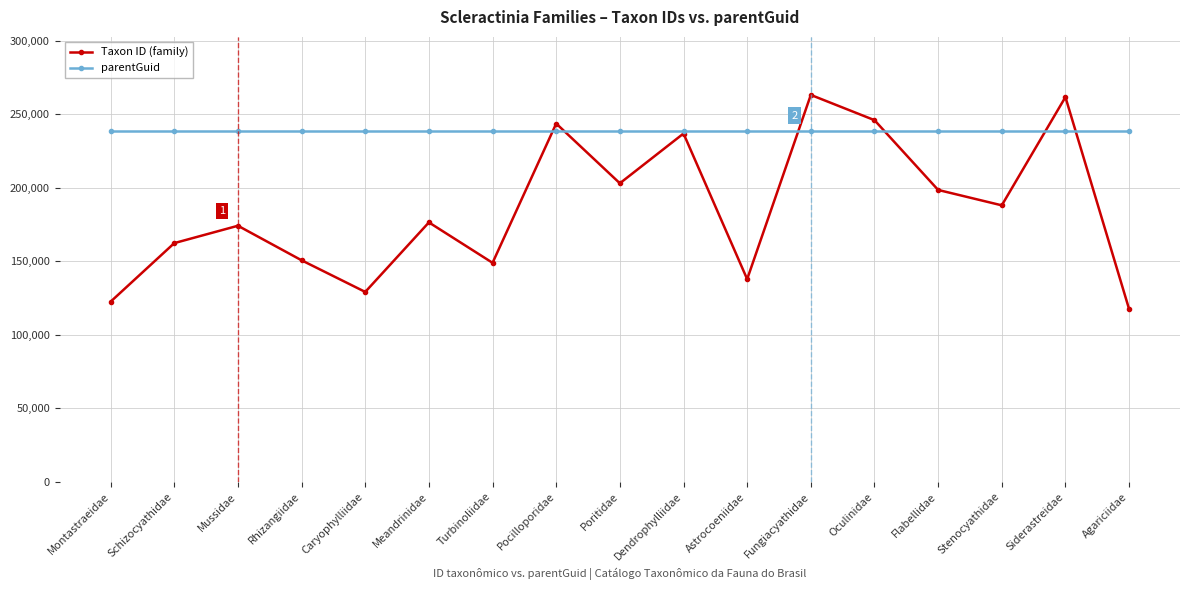

What is the difference between the Taxon ID (family) values at Siderastreidae and Rhizangiidae?

110996